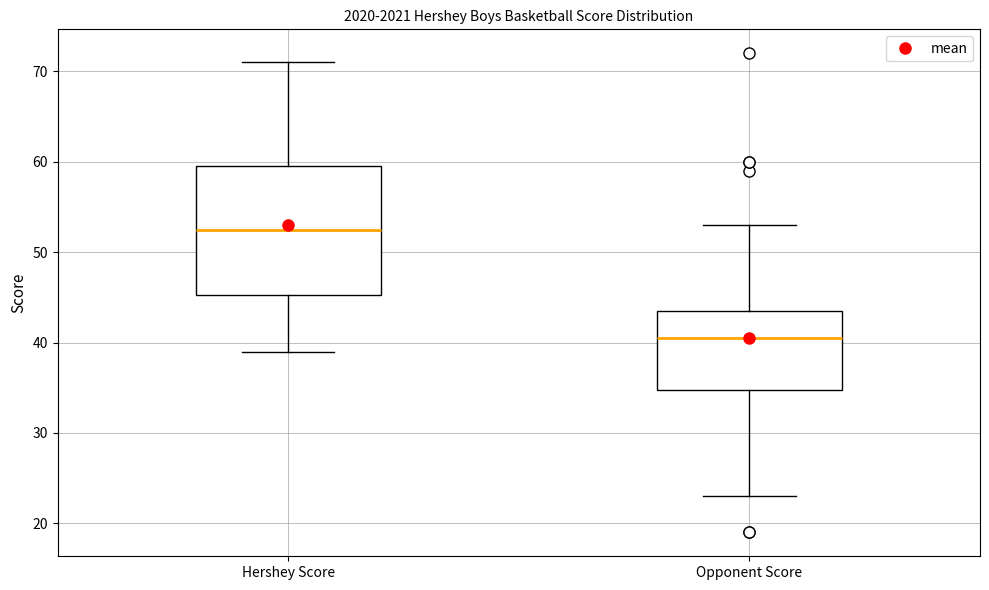

Reading left to right, transcribe this box plot: for each box, give where its median line is, the range the box spans, and where its two whiskers end, as read against the y-axis. The values are not printed on the chart, so give them approximately, as read against the axis.

Hershey Score: median 53, box 45 to 60, whiskers 39 to 71
Opponent Score: median 41, box 35 to 44, whiskers 23 to 53